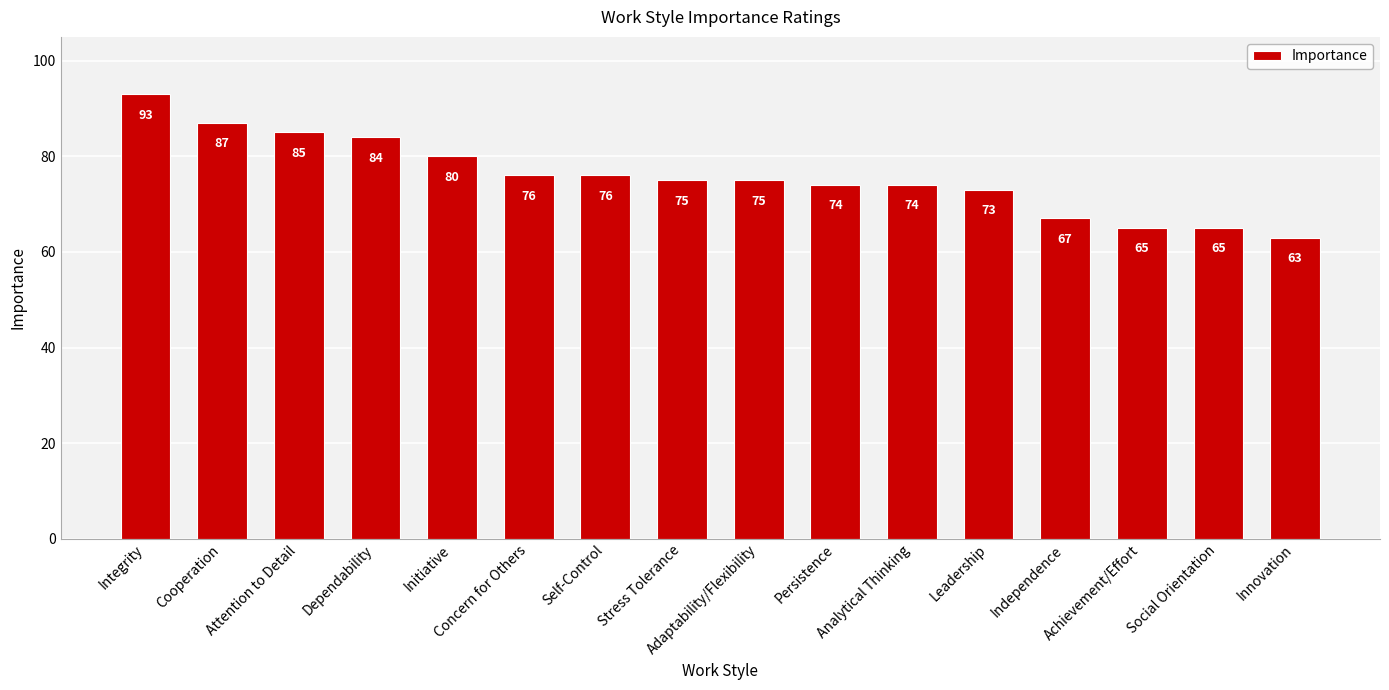

Is it true that the value at Cooperation is 87?

True